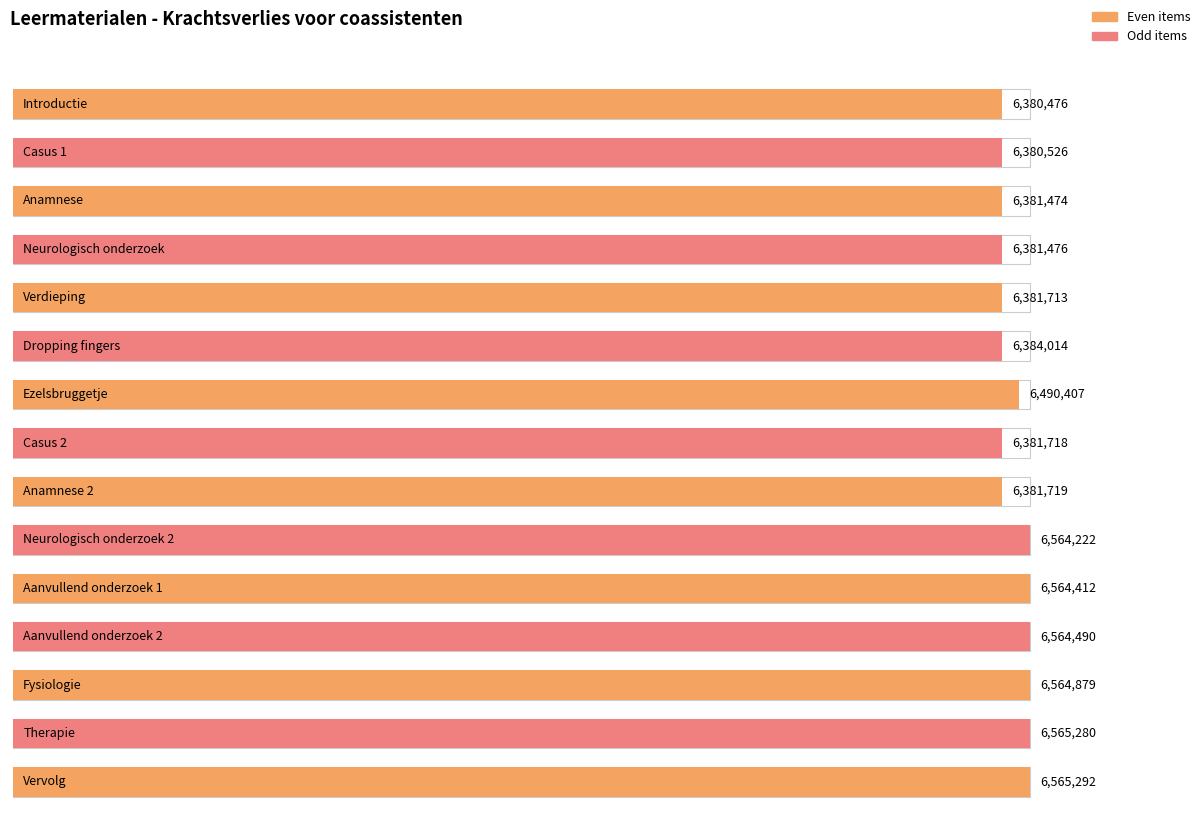

Which category has the highest value across all series?

Vervolg